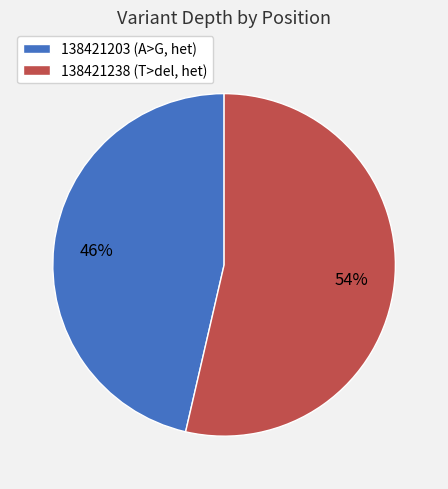

Approximately how many times larger is the value at 138421238 compared to 138421203?

1.2